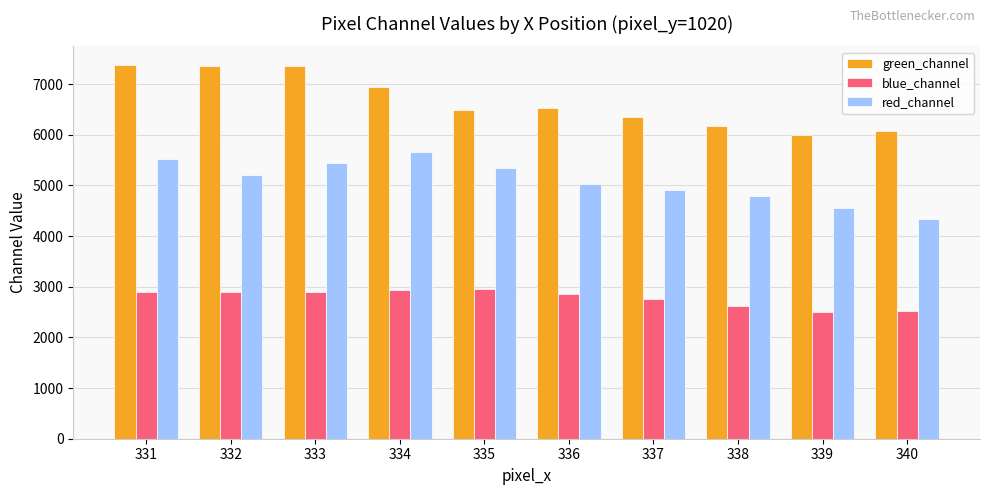

Which series changed the most between 333 and 338?

green_channel